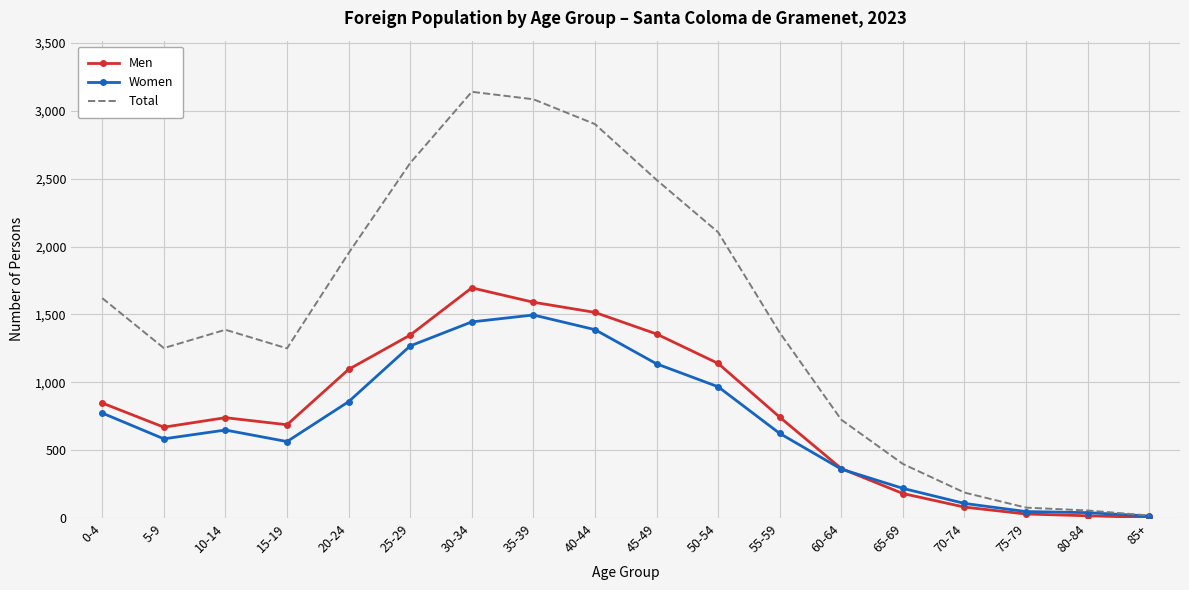

True or false: Women has a value of 795 at 5-9.

False